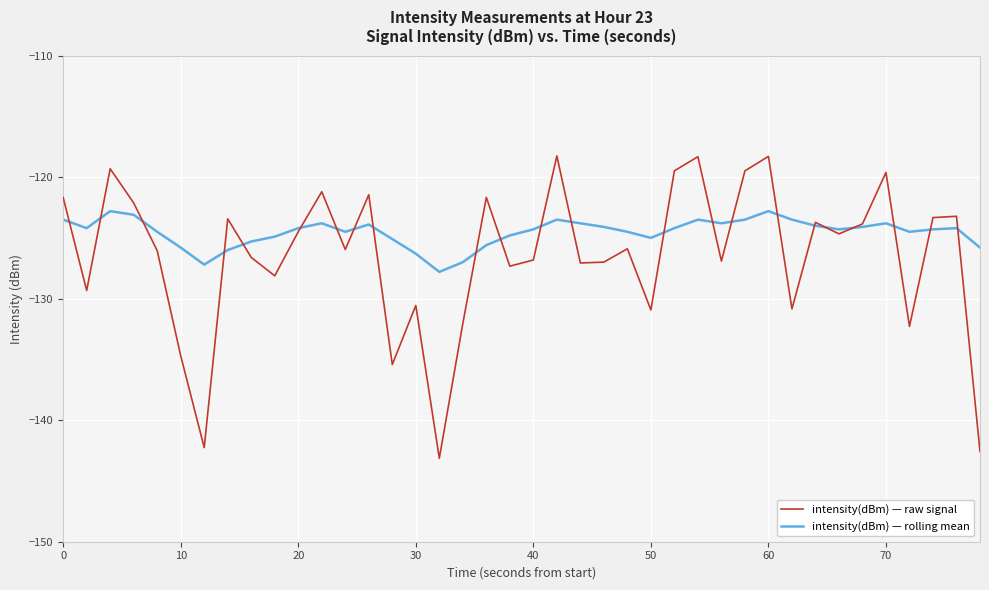

Which series has the largest total across all categories?

intensity(dBm) — rolling mean